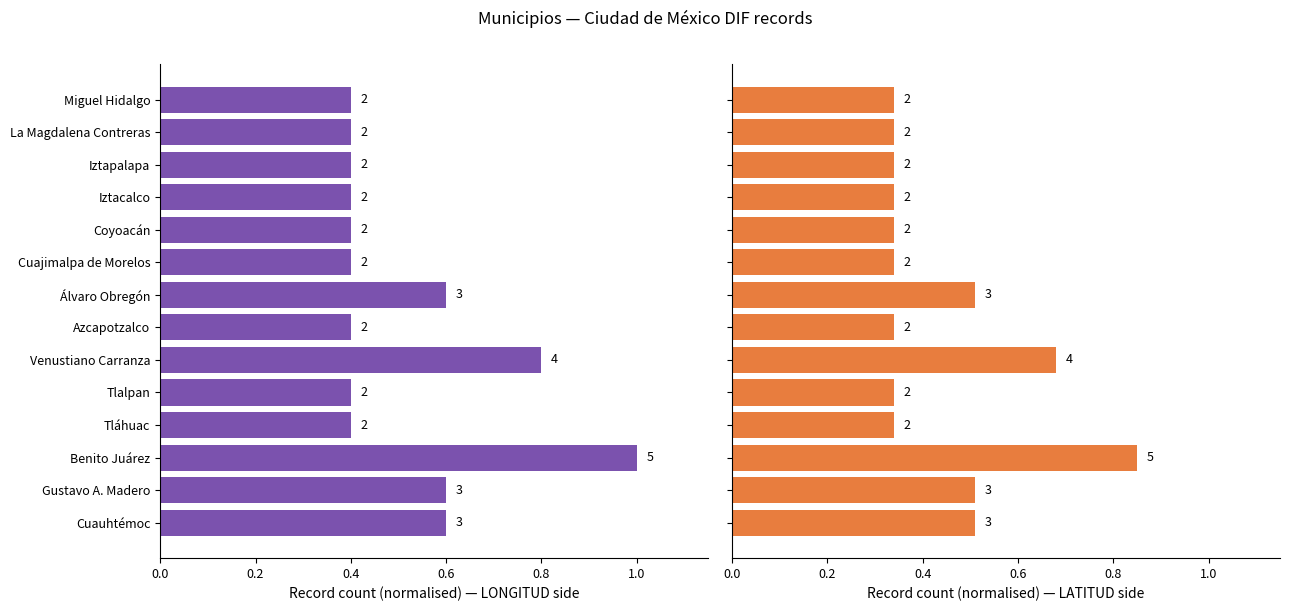

Which series has the largest total across all categories?

Record count (normalised) — LONGITUD side